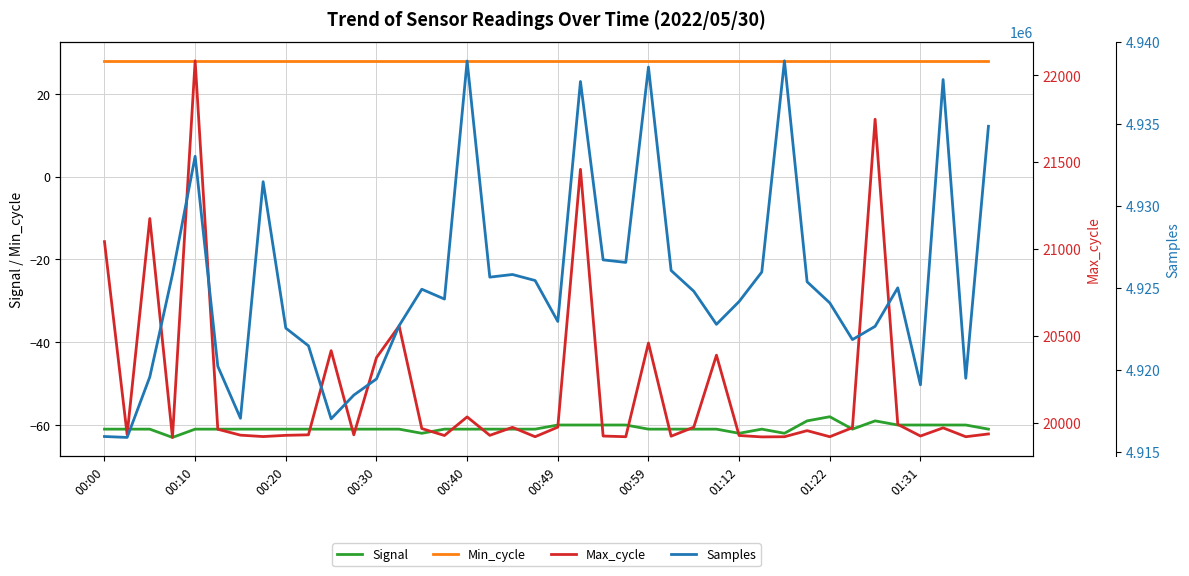

True or false: Signal and Min_cycle intersect in this chart.

False